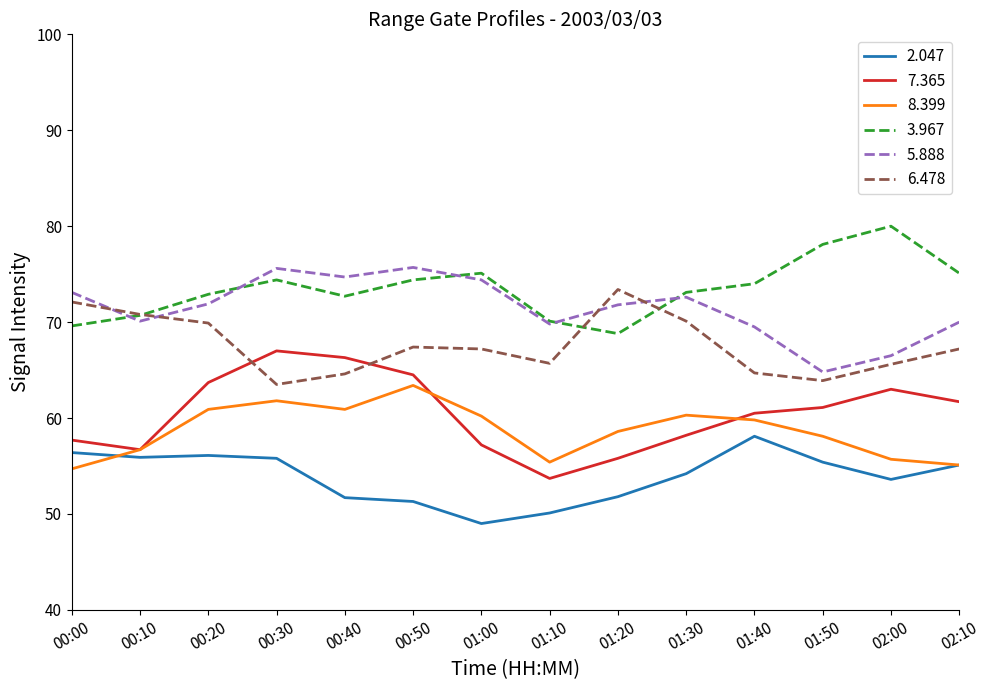

What is the spread (max minus min) of values at 01:00?

26.1